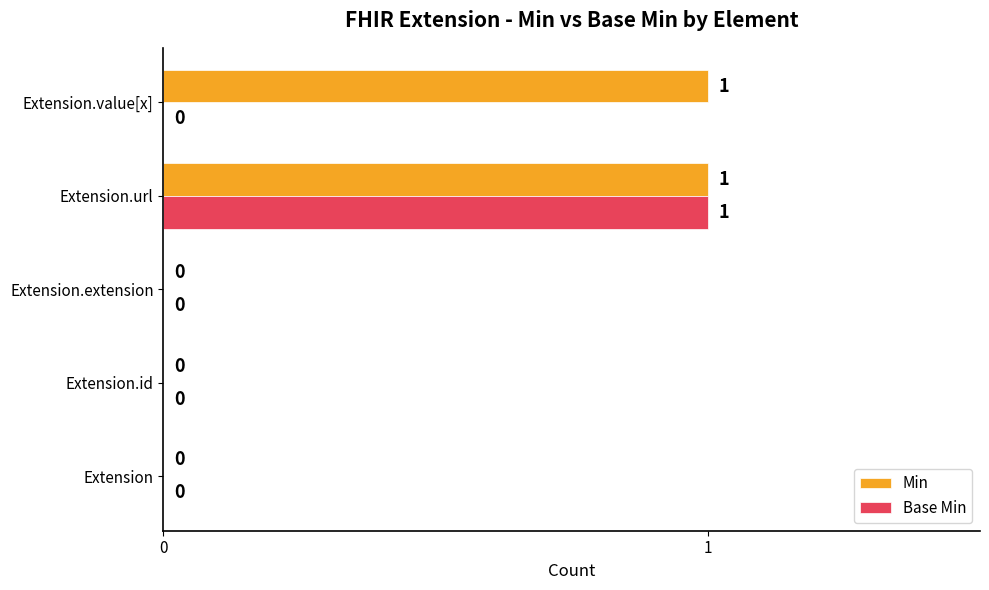

Which series has the largest total across all categories?

Min